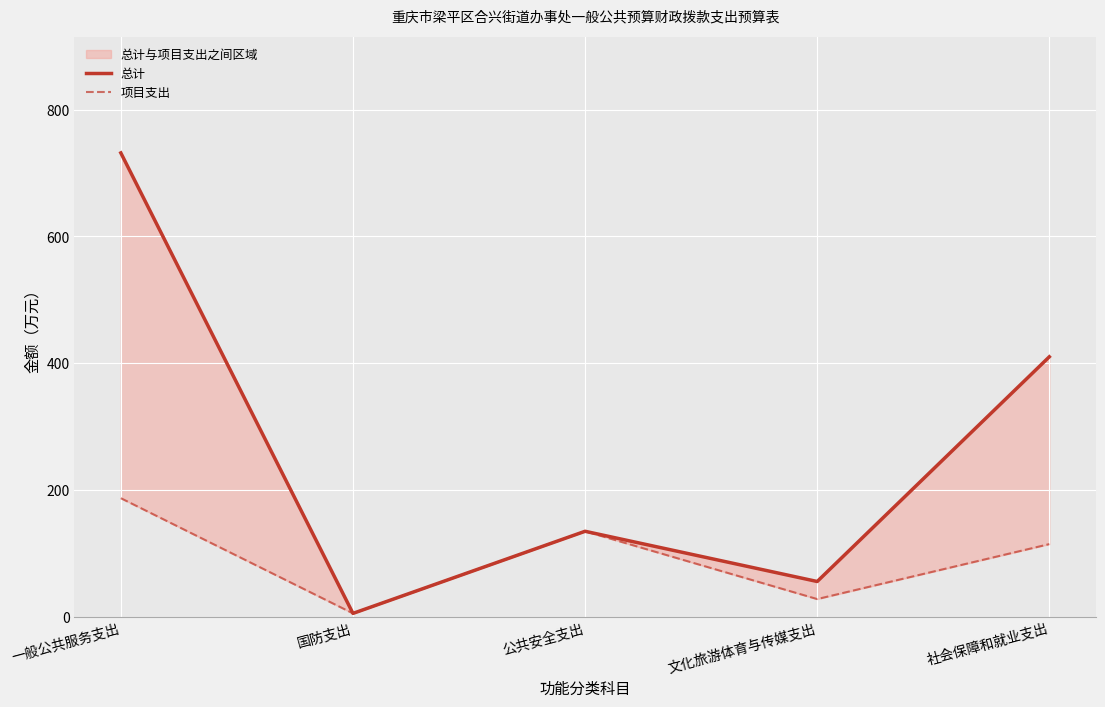

At which category does 项目支出 reach its first local valley?

国防支出